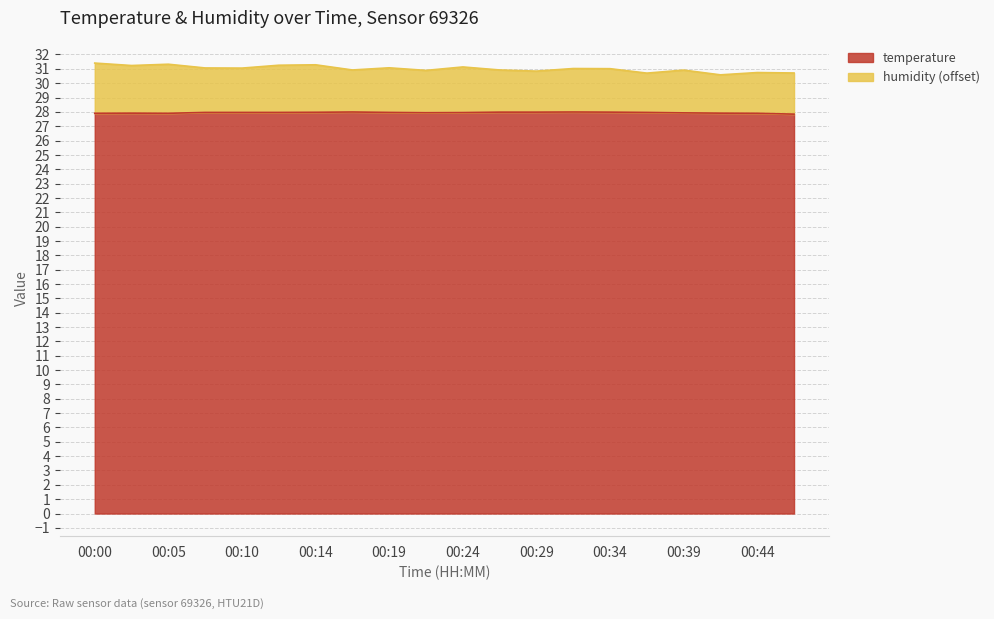

How many lines are shown in the chart?

2